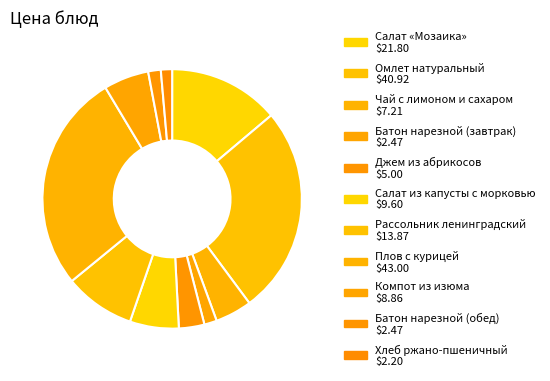

Count the number of slices in the pie.

11